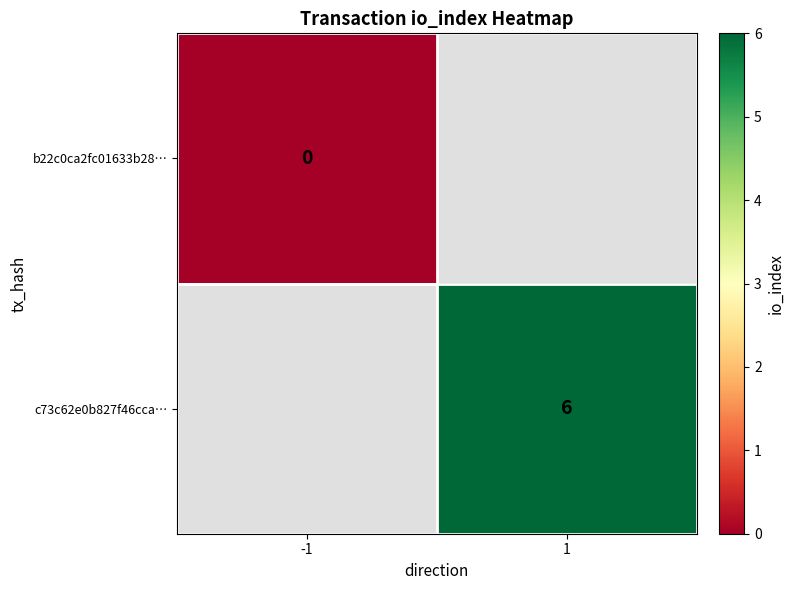

Between 1 and -1, which is larger?

-1